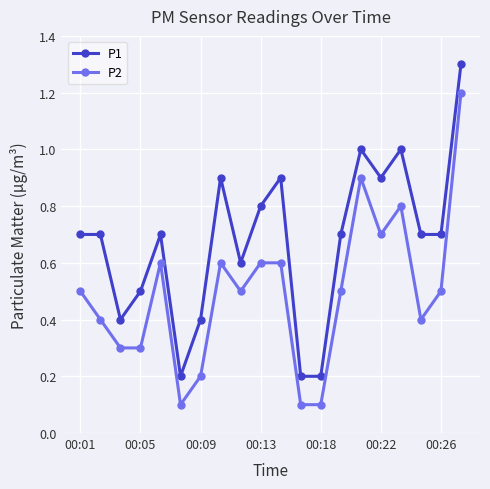

True or false: P1 and P2 cross at least once.

False